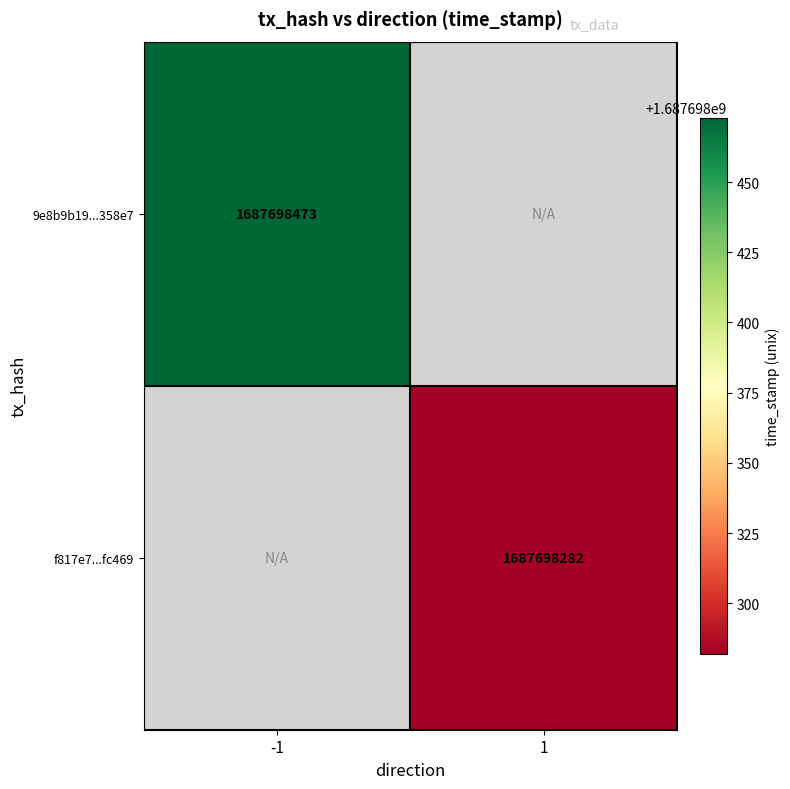

Which series changed the most between direction and time_stamp?

9e8b9b19c584f11e7f0304617101bf0c2c358e7